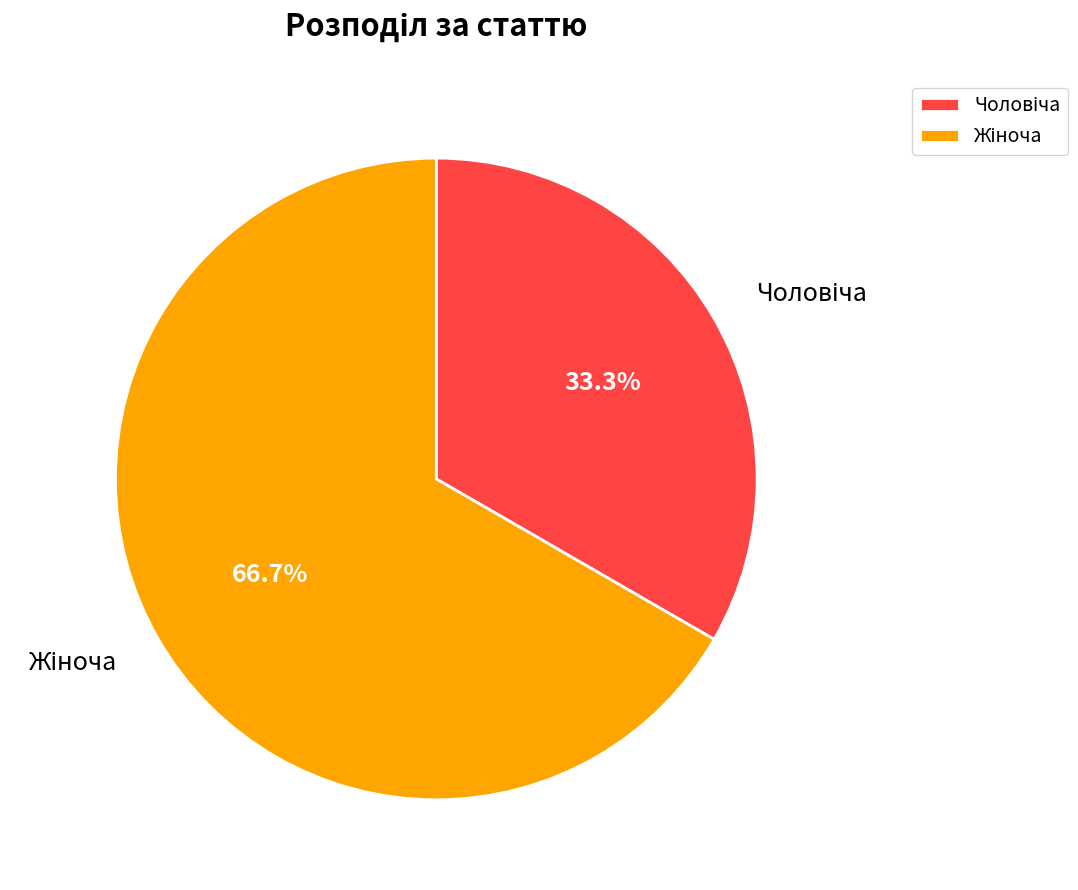

Does any single category account for the majority?

Yes